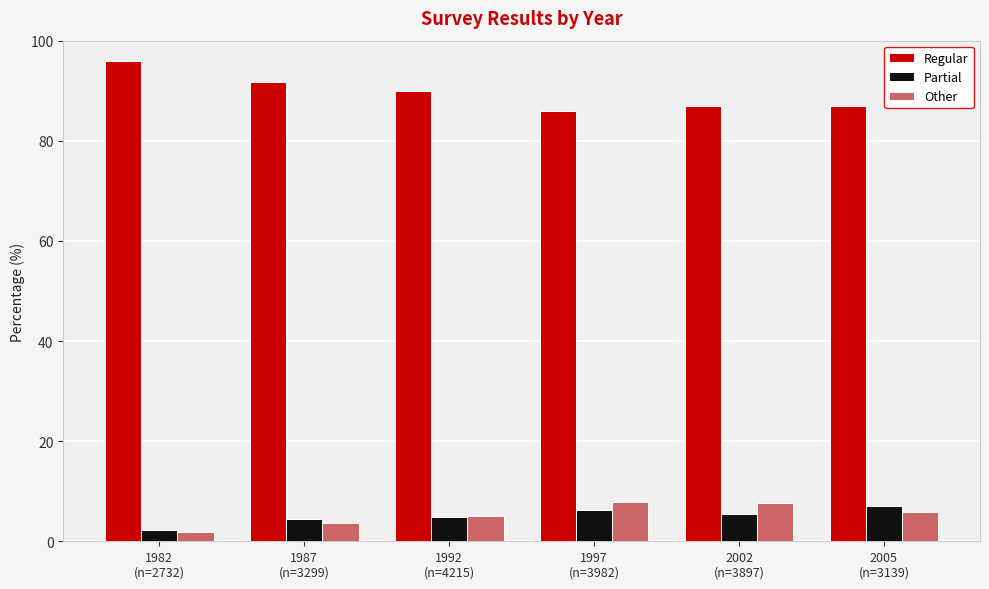

Is the value of Partial at 1992
(n=4215) greater than the value of Regular at 2002
(n=3897)?

No